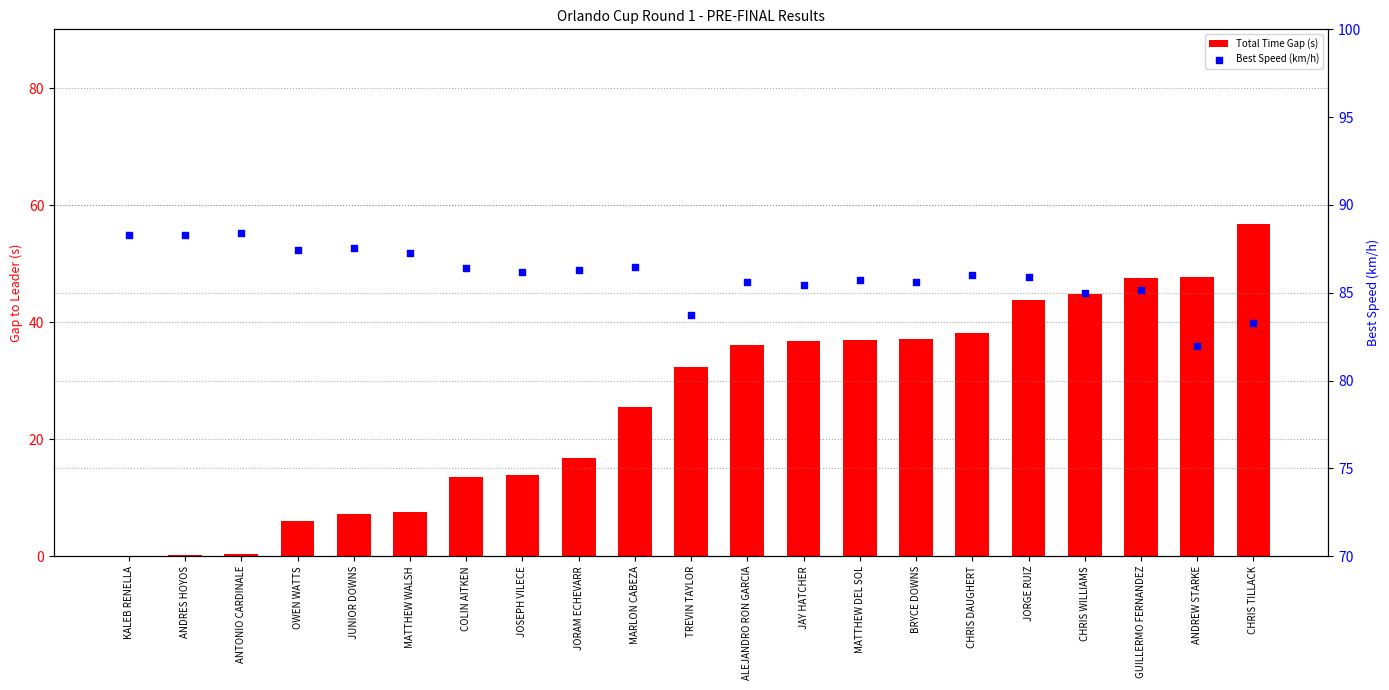

What are all the series names shown in the legend?

Total Time Gap (s), Best Speed (km/h)